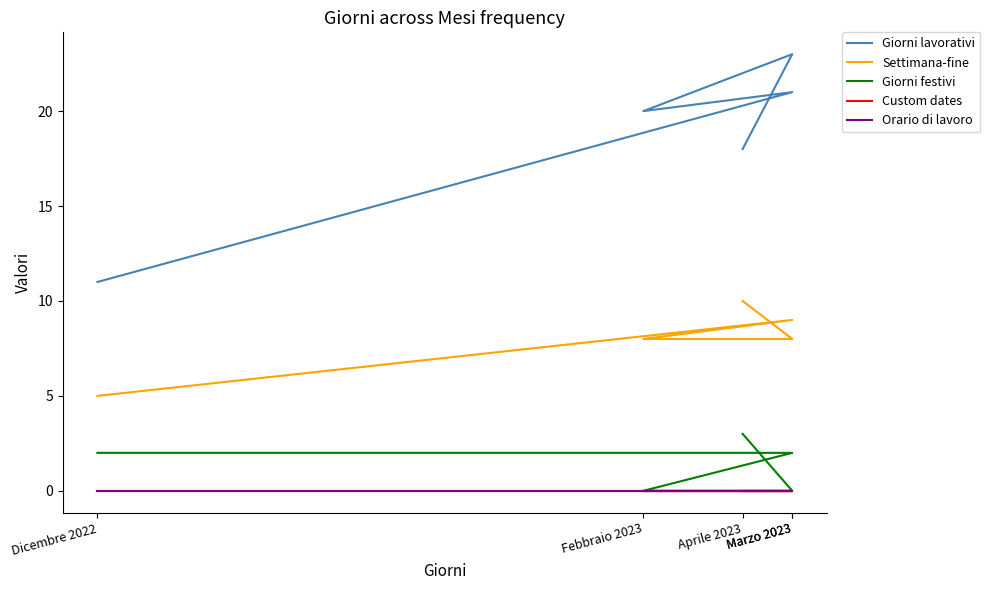

Rank the series at Marzo 2023 from highest to lowest value.

Giorni lavorativi, Settimana-fine, Giorni festivi, Custom dates, Orario di lavoro